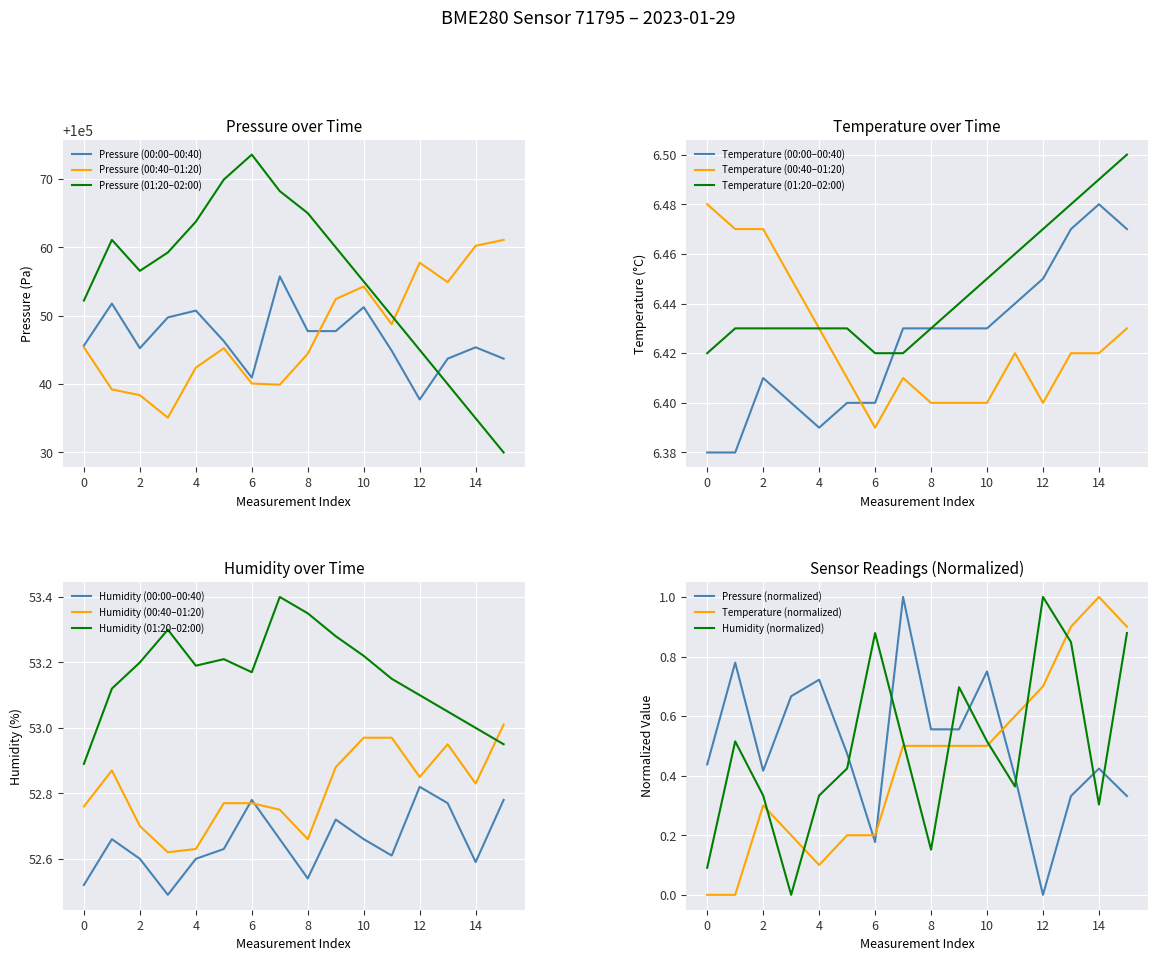

List the series in order of their peak value, highest first.

humidity, temperature, pressure